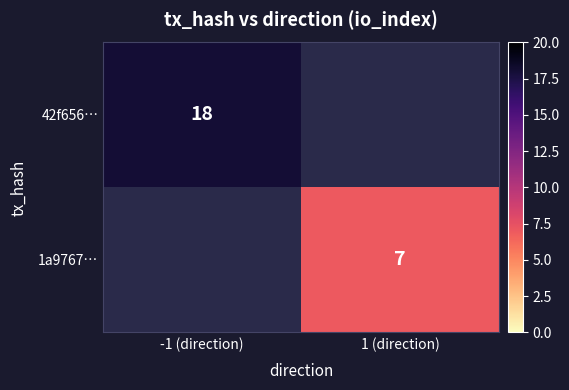

At how many categories does at least one series exceed 9?

1